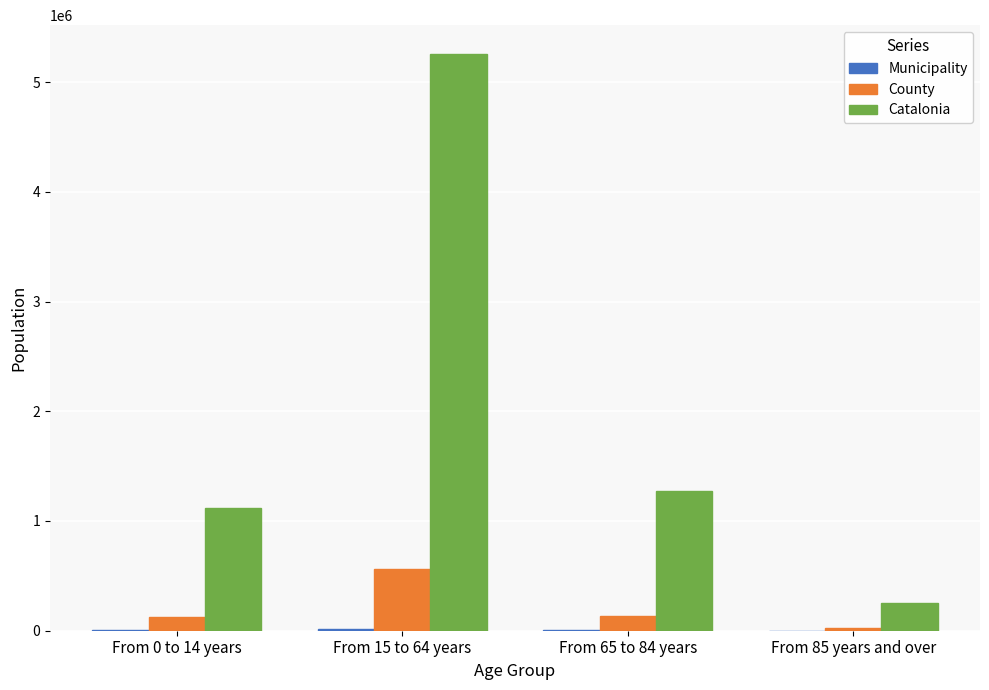

Which label corresponds to the largest value in the chart?

From 15 to 64 years